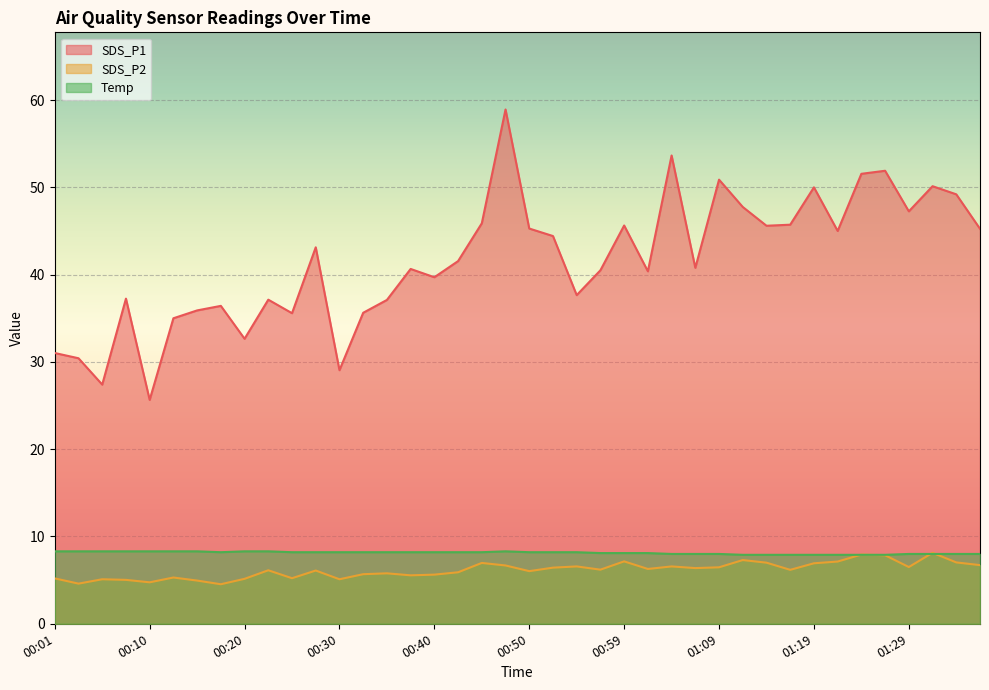

Count the number of data series in this chart.

3